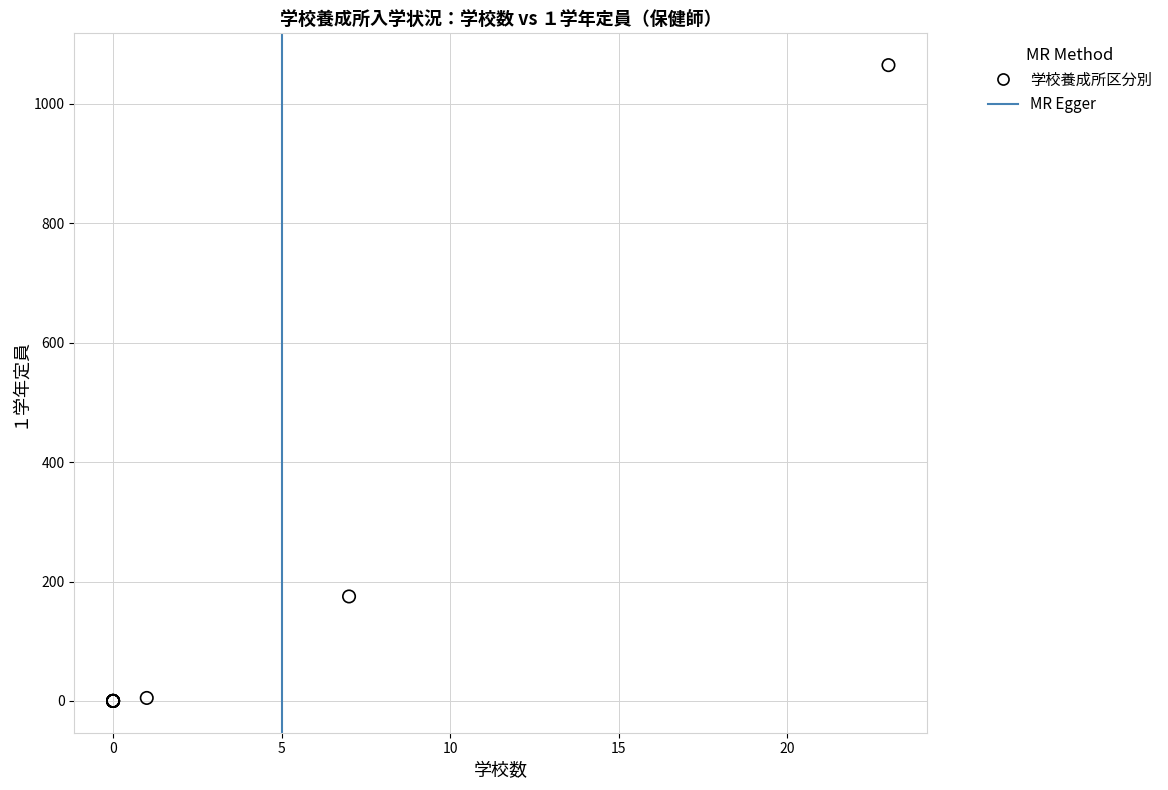

What Y value in the scatter plot is closest to 532?

175